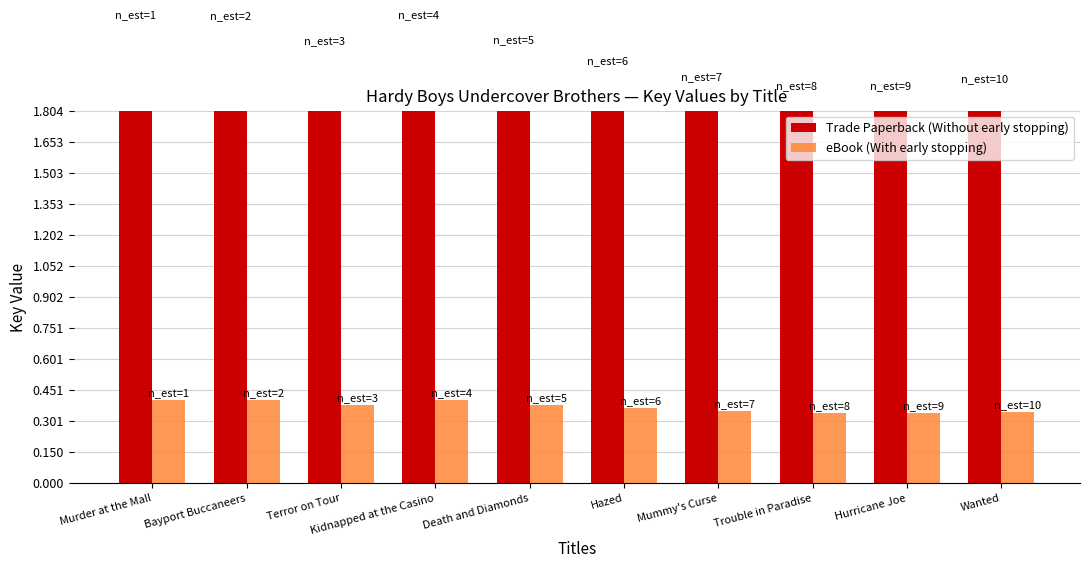

What is the sum of all Trade Paperback (Without early stopping) values?

20.6